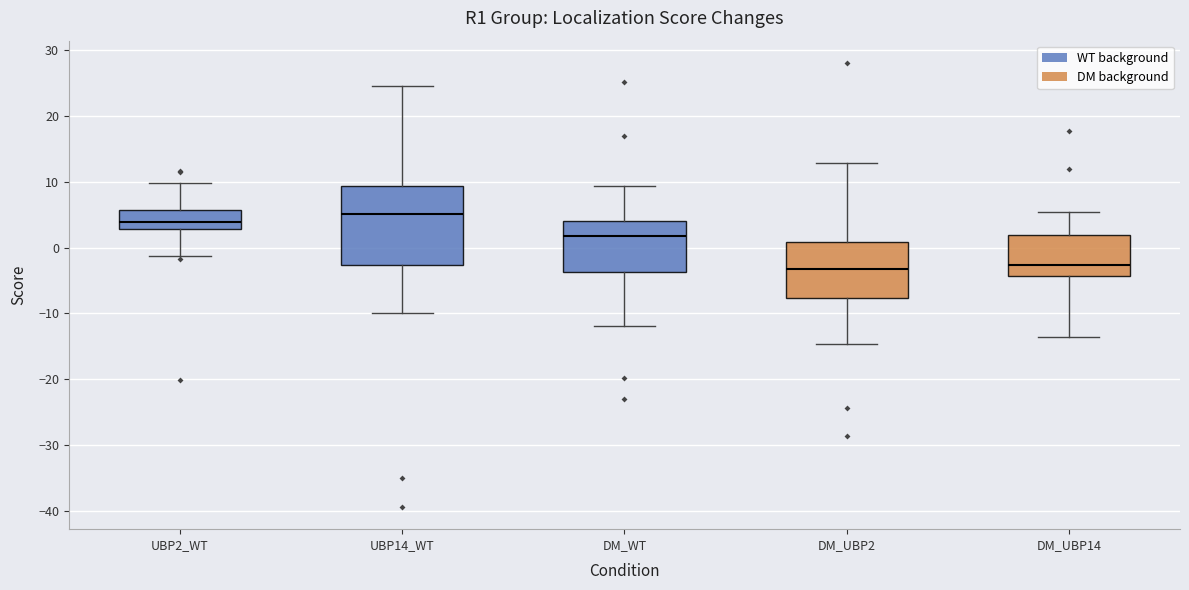

Which box is the tallest, from its lower edge to its upper edge?

UBP14_WT